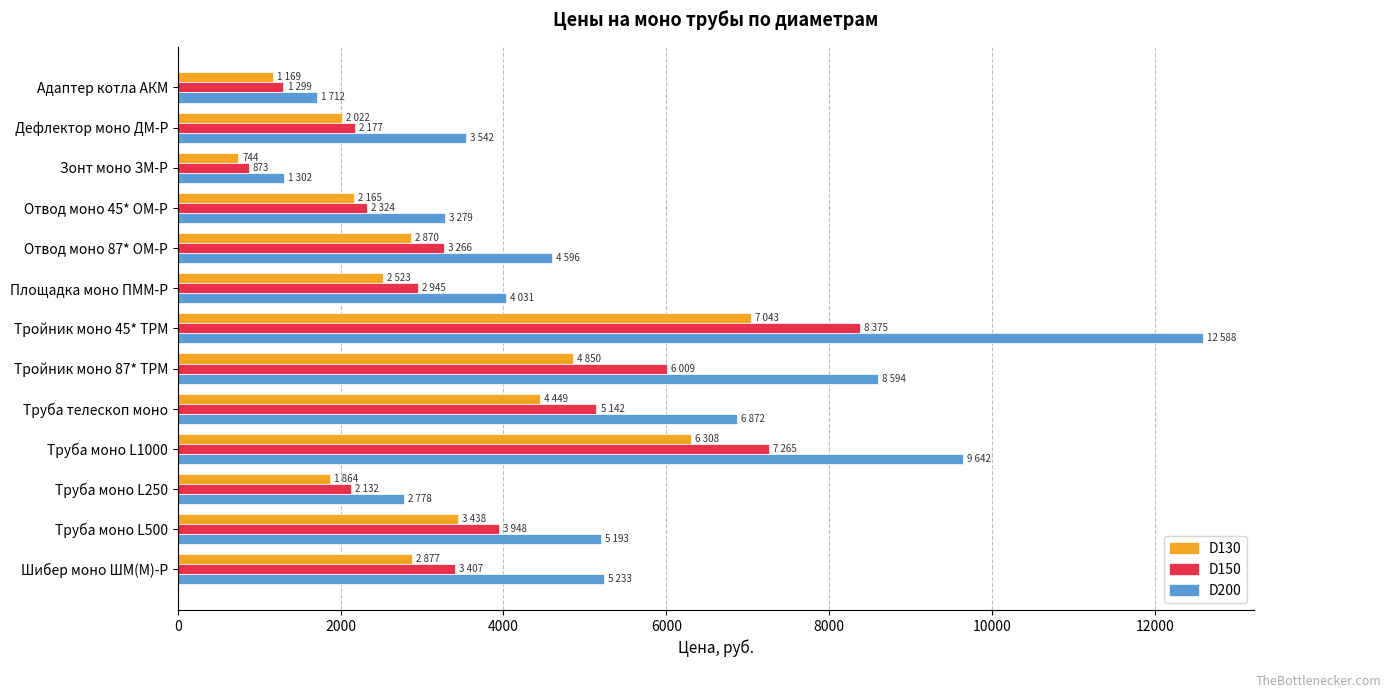

List the series in order of their peak value, highest first.

D200, D150, D130